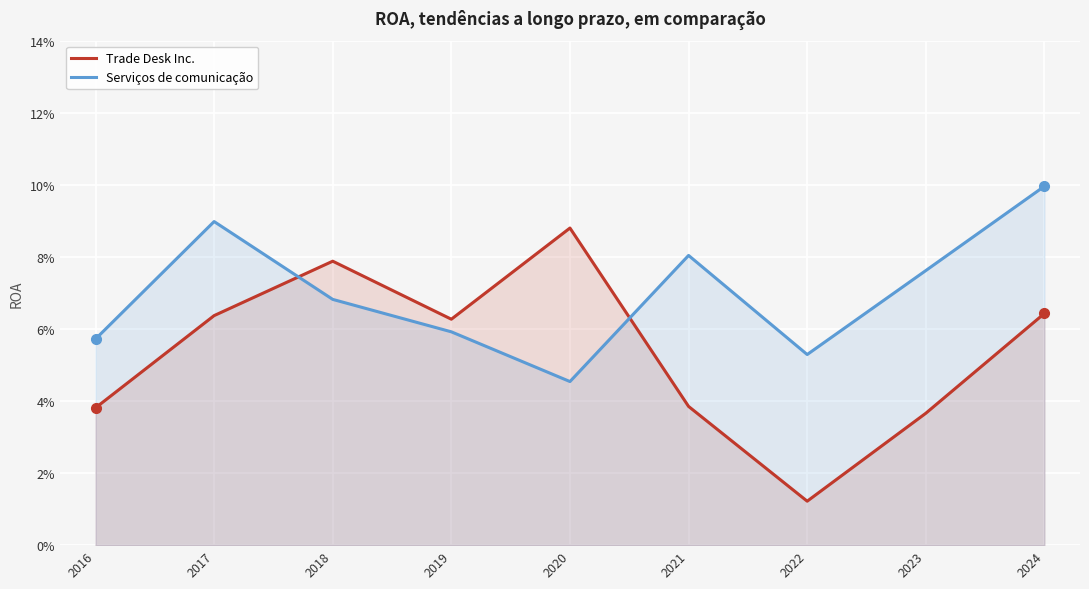

How many Serviços de comunicação values are between 0 and 1?

9